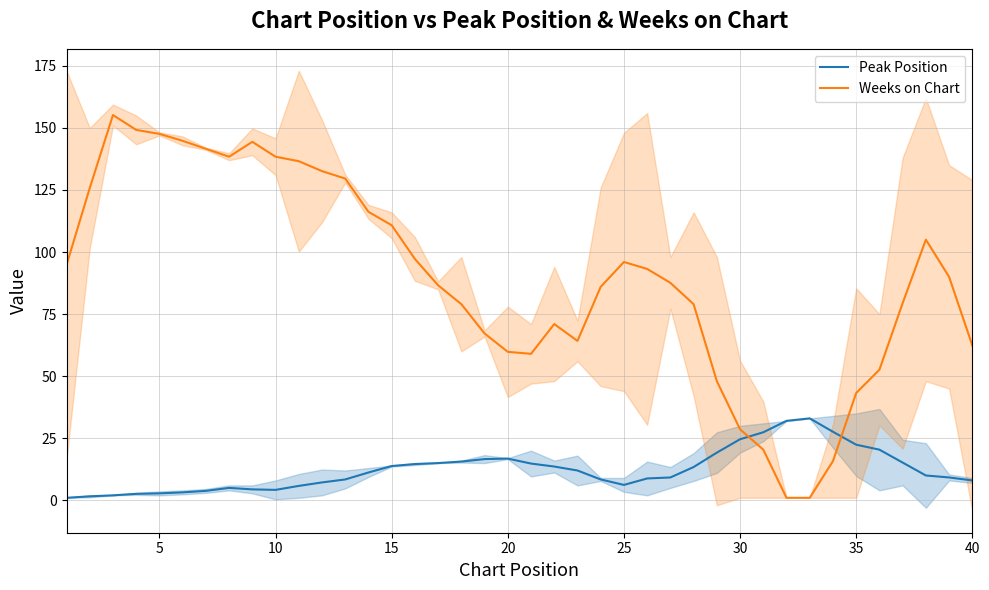

The Weeks on Chart series shows 101.4 at 40. True or false?

False